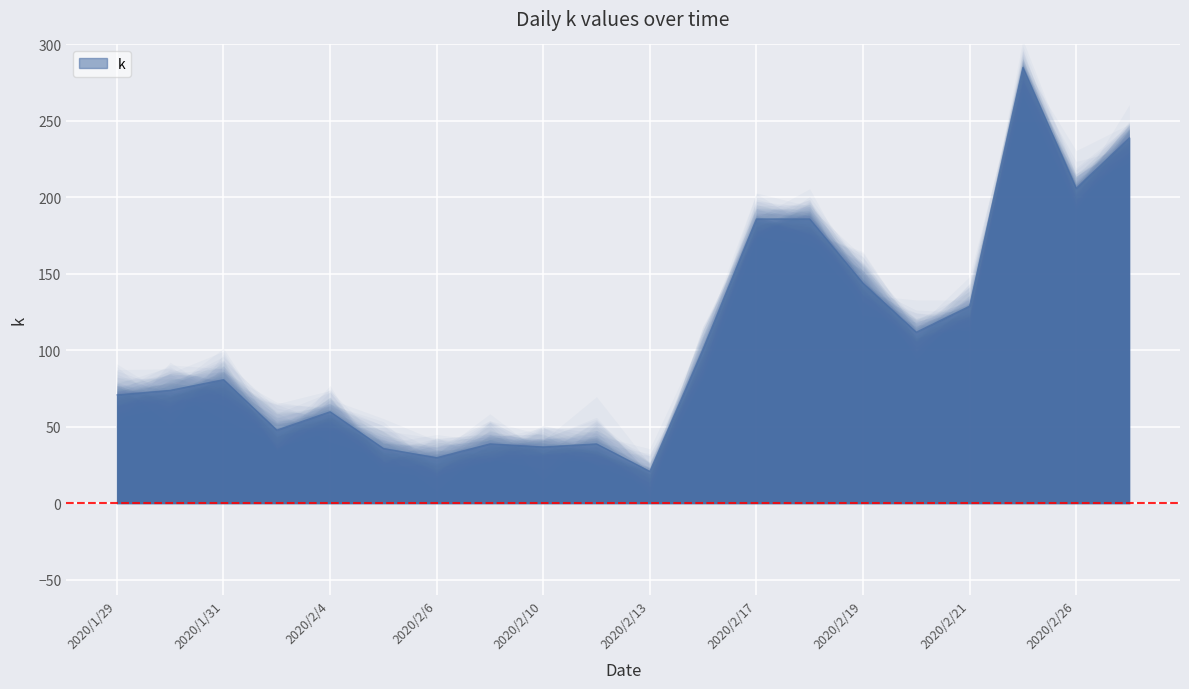

The value at 2020/2/17 is 186. True or false?

True